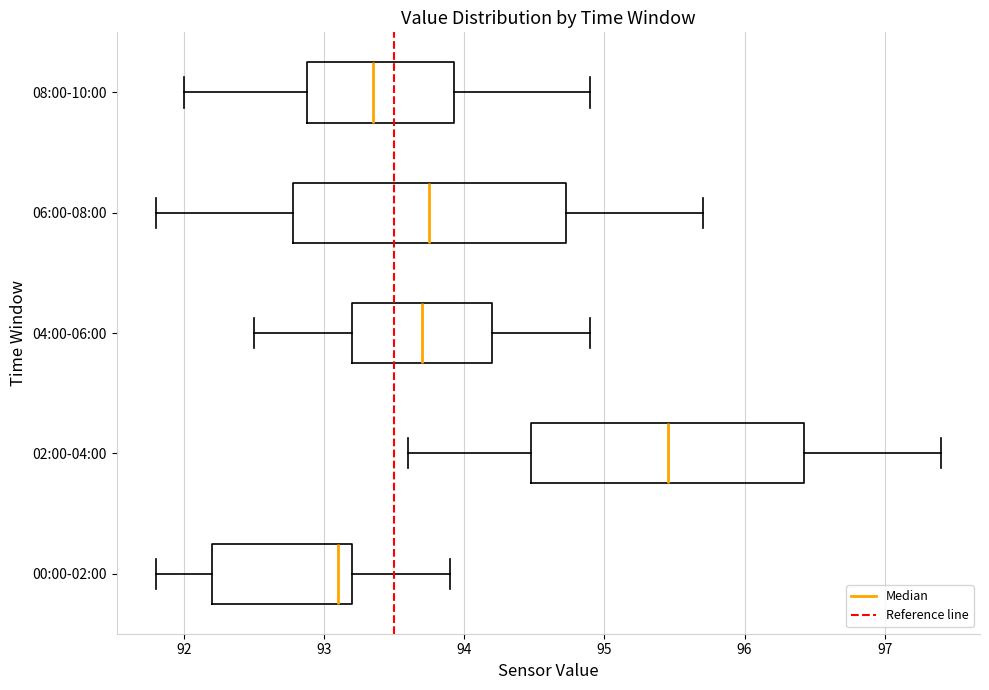

Where does the left whisker of the box for 04:00-06:00 end on the x-axis? The values are not printed on the chart, so give them approximately, as read against the axis.

92.5